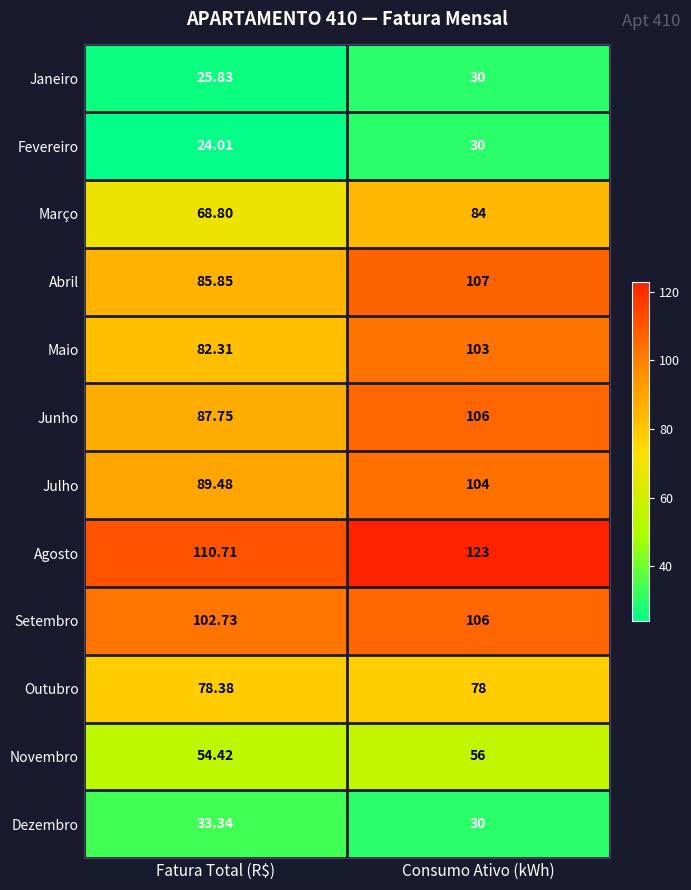

At which label does Setembro reach its peak?

Consumo Ativo (kWh)